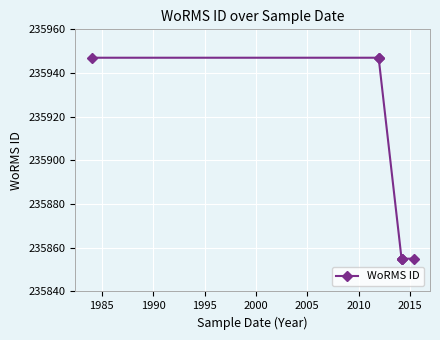

Count the number of data series in this chart.

1